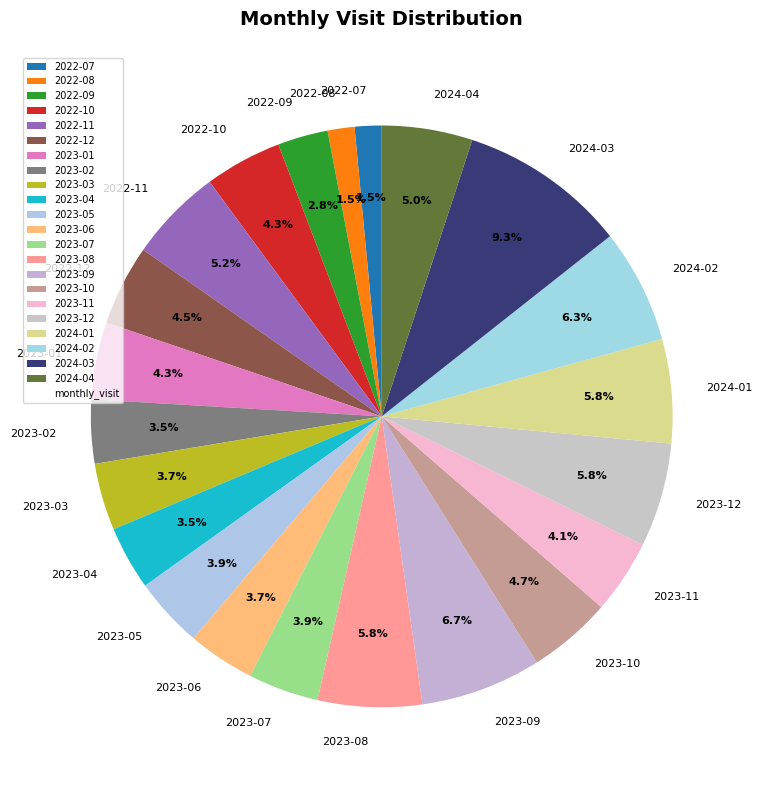

Between 2022-12 and 2022-11, which is larger?

2022-11